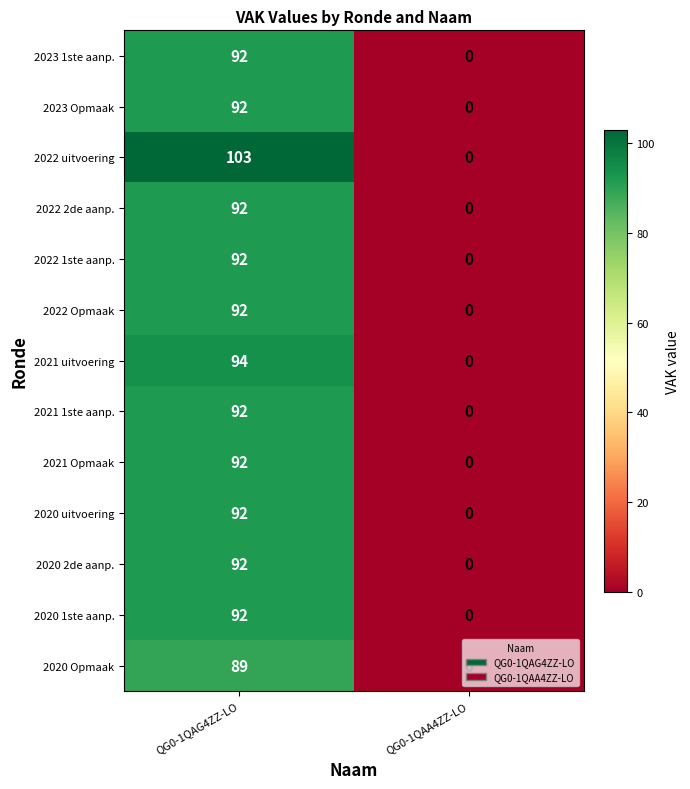

List the labels in order of 2022 1ste aanp. value, largest first.

QG0-1QAG4ZZ-LO, QG0-1QAA4ZZ-LO